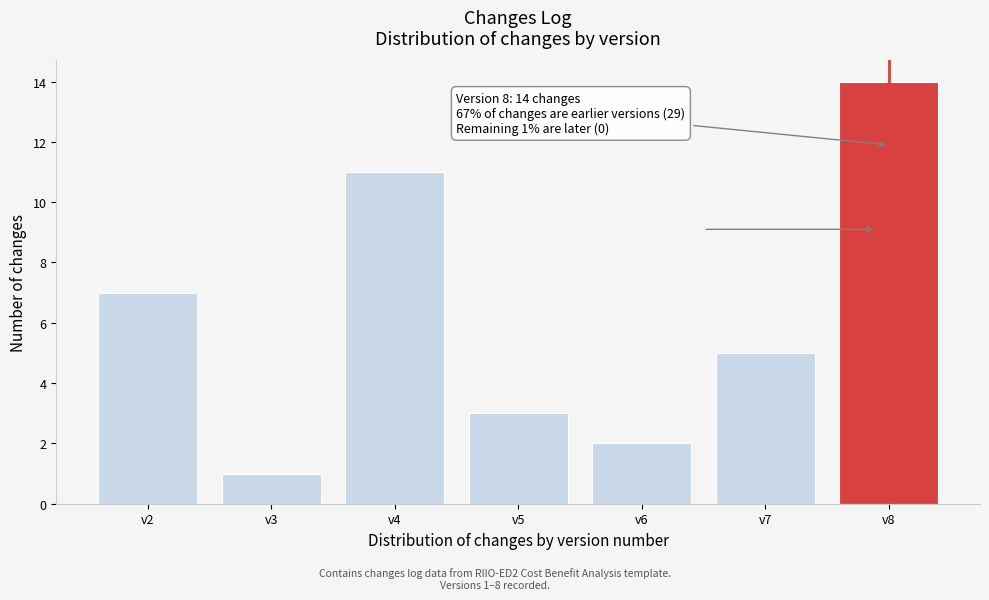

Reading left to right, what are all the values shown in this chart?

v2=7	v3=1	v4=11	v5=3	v6=2	v7=5	v8=14